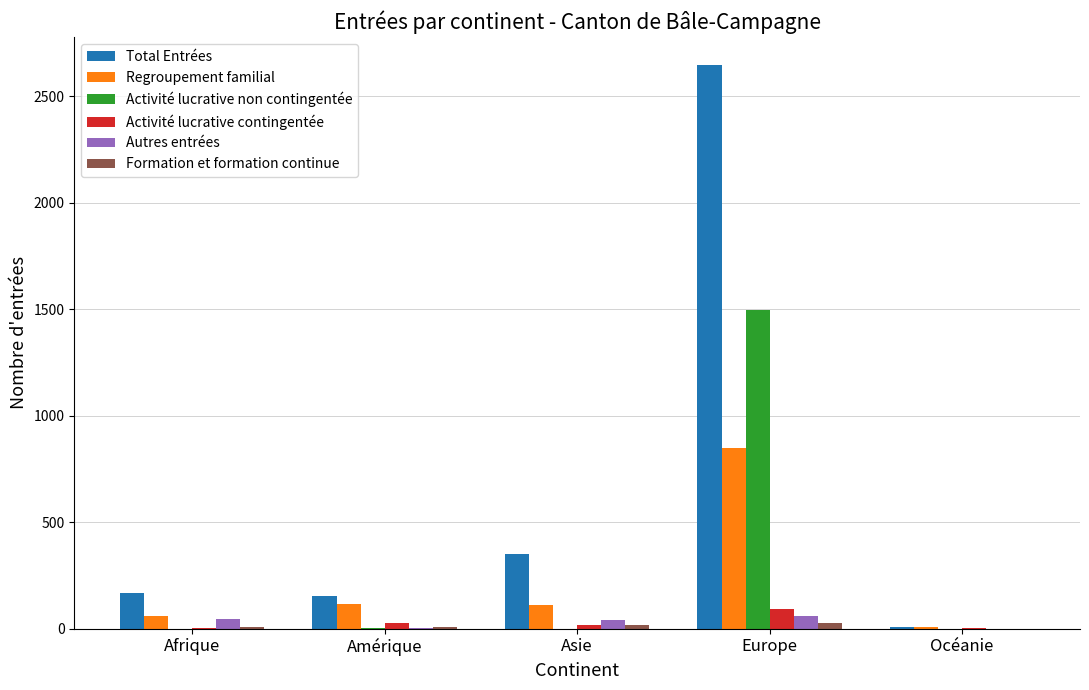

Are the bars grouped side by side (vs. stacked)?

Yes